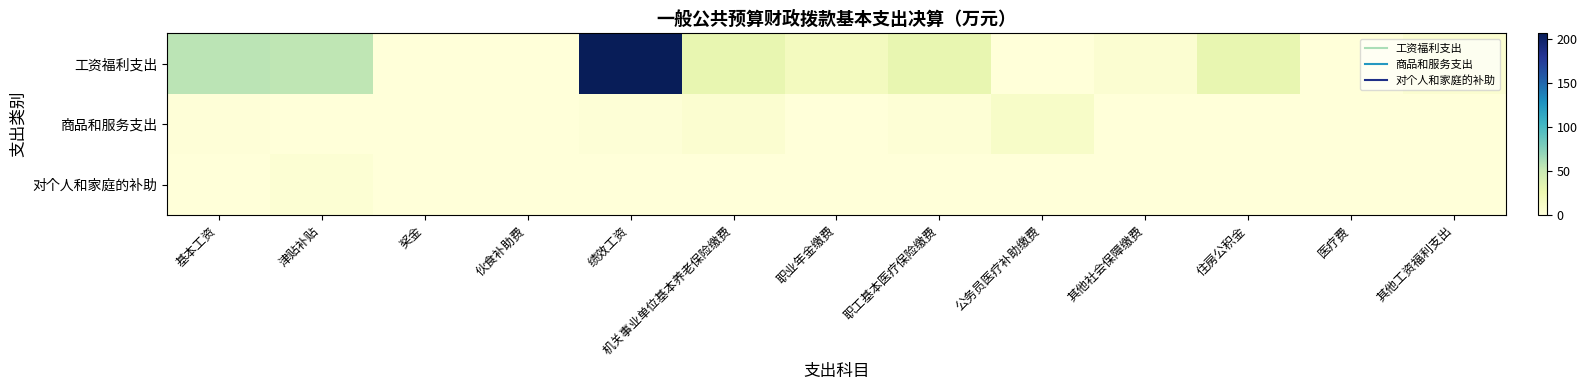

Which label corresponds to the smallest value in the chart?

奖金